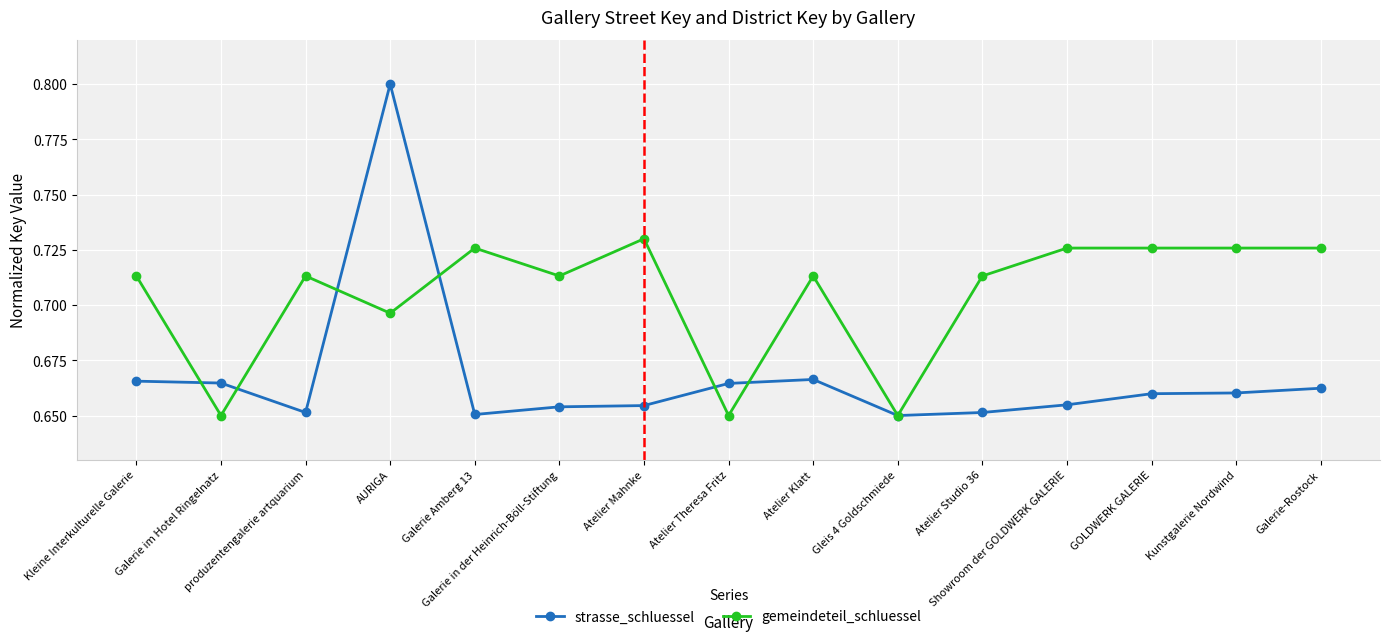

Is it true that strasse_schluessel equals 1.2 at Atelier Mahnke?

False